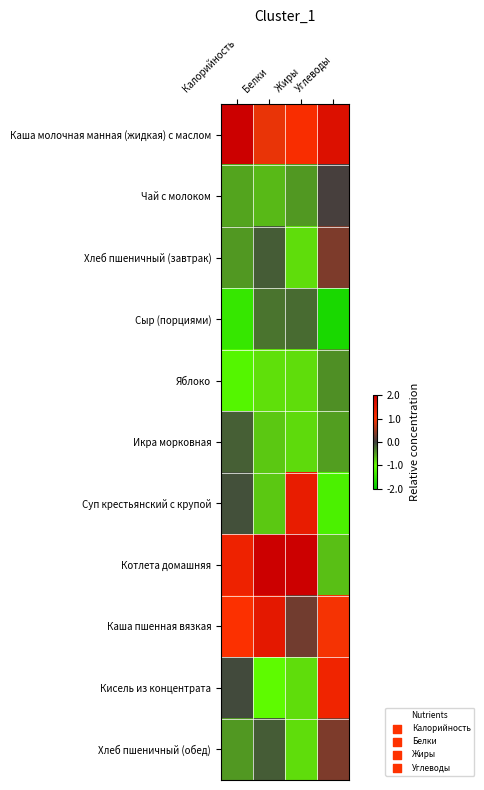

What is the greatest value displayed?

2.0